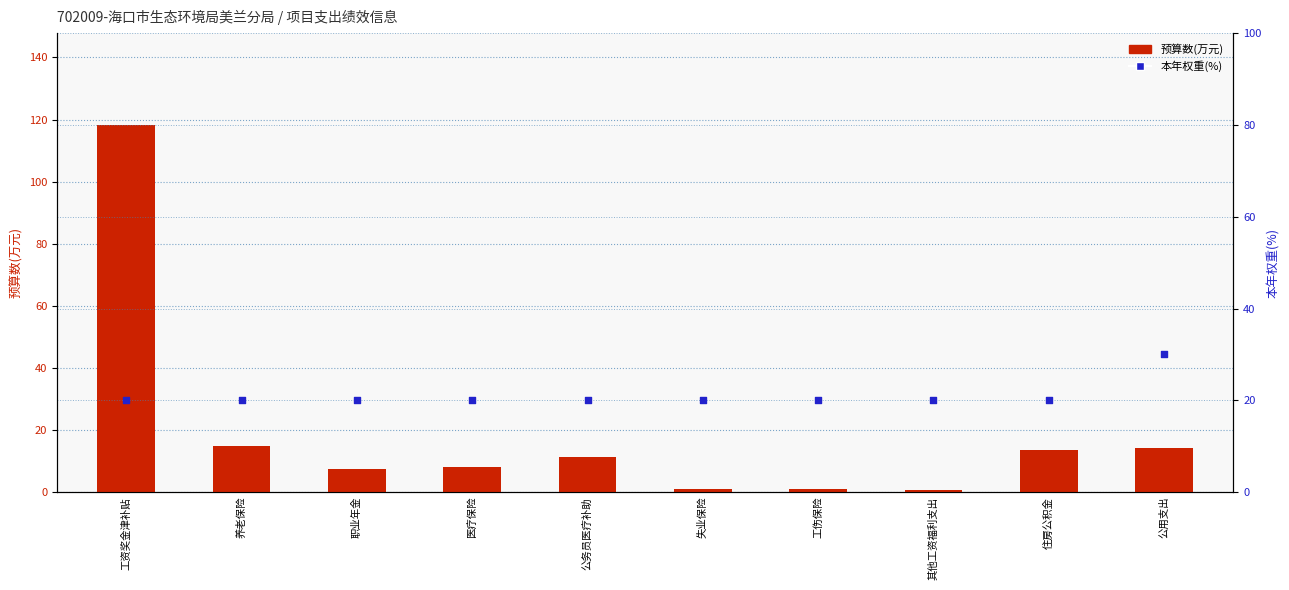

Which series has the widest spread of Y values?

预算数(万元)